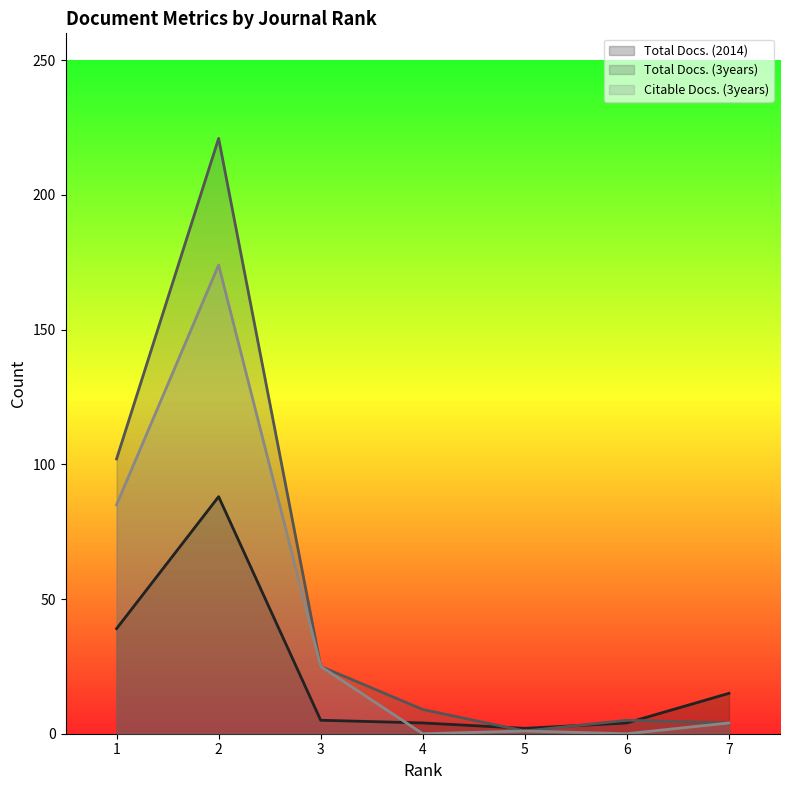

The Citable Docs. (3years) series shows -82 at 4. True or false?

False